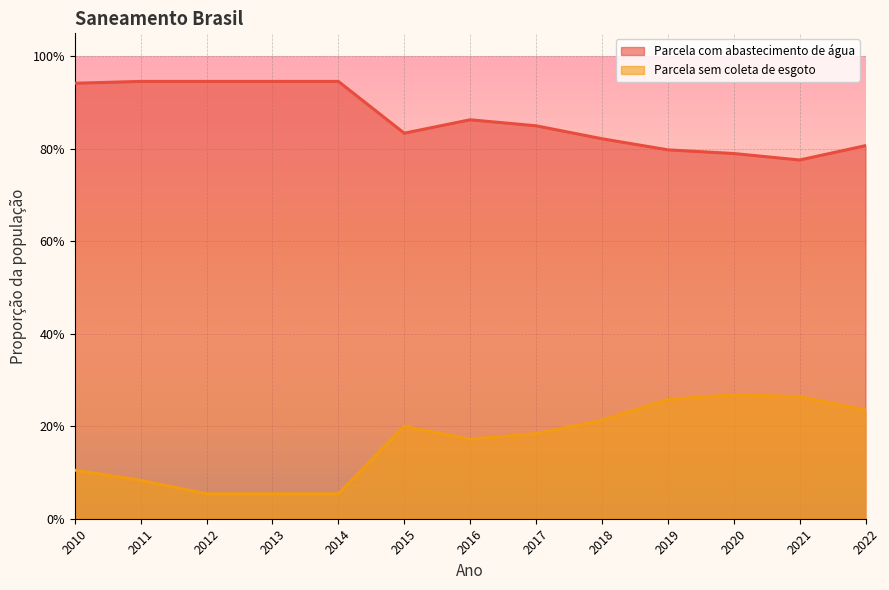

What is the maximum value shown in the chart?

0.9